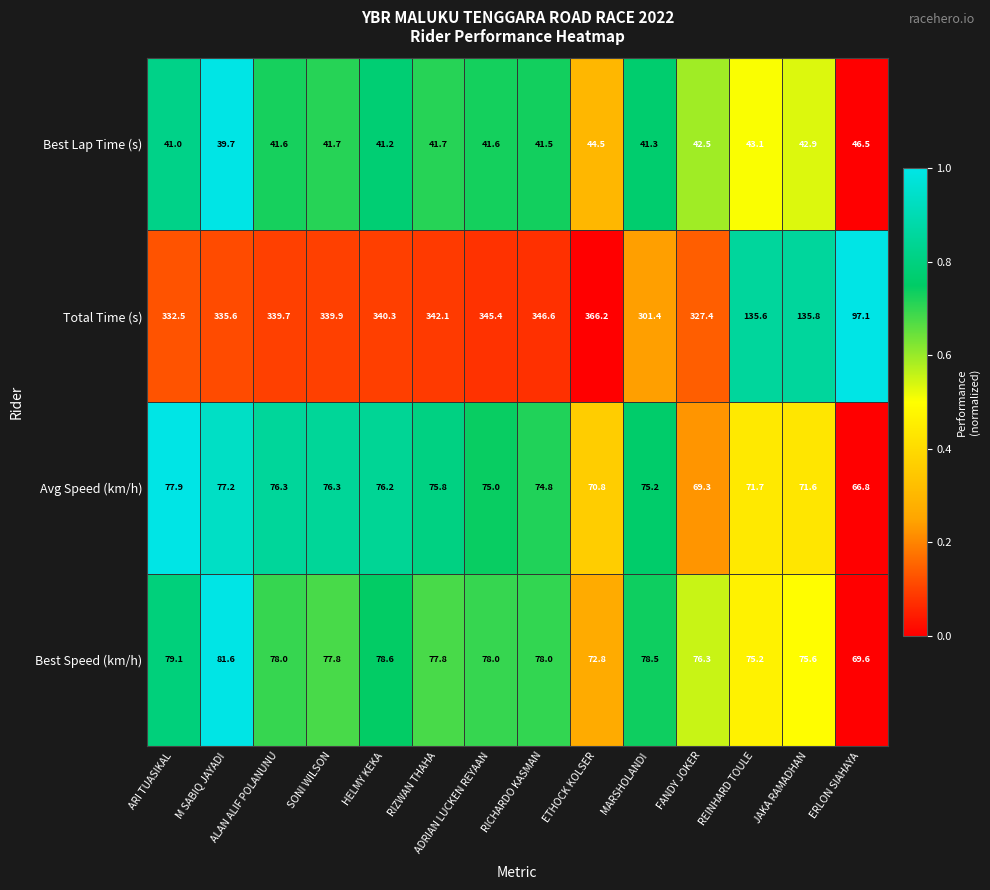

Is the value of Avg Speed (km/h) at HELMY KEKA greater than the value of Total Time (s) at M SABIQ JAYADI?

No